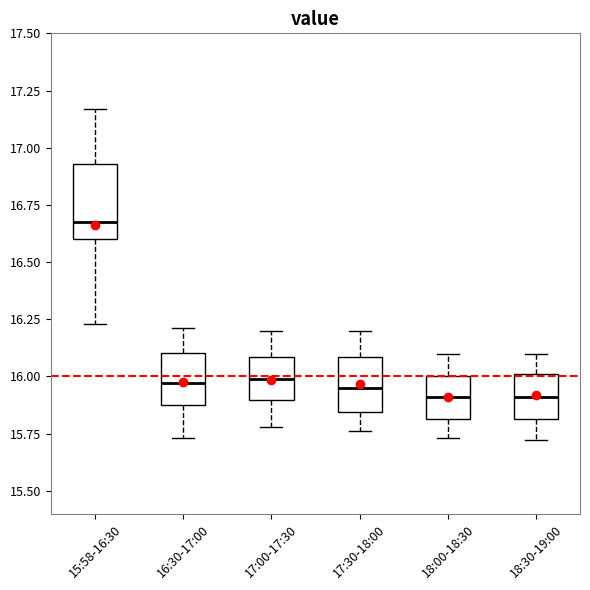

Reading left to right, read every box against the y-axis: the position of its median line, the range the box covers, and the ends of its whiskers. The values are not printed on the chart, so give them approximately, as read against the axis.

15:58-16:30: median 16.70, box 16.60 to 16.95, whiskers 16.25 to 17.15
16:30-17:00: median 15.95, box 15.90 to 16.10, whiskers 15.75 to 16.20
17:00-17:30: median 16.00, box 15.90 to 16.10, whiskers 15.80 to 16.20
17:30-18:00: median 15.95, box 15.85 to 16.10, whiskers 15.75 to 16.20
18:00-18:30: median 15.90, box 15.80 to 16.00, whiskers 15.75 to 16.10
18:30-19:00: median 15.90, box 15.80 to 16.00, whiskers 15.70 to 16.10